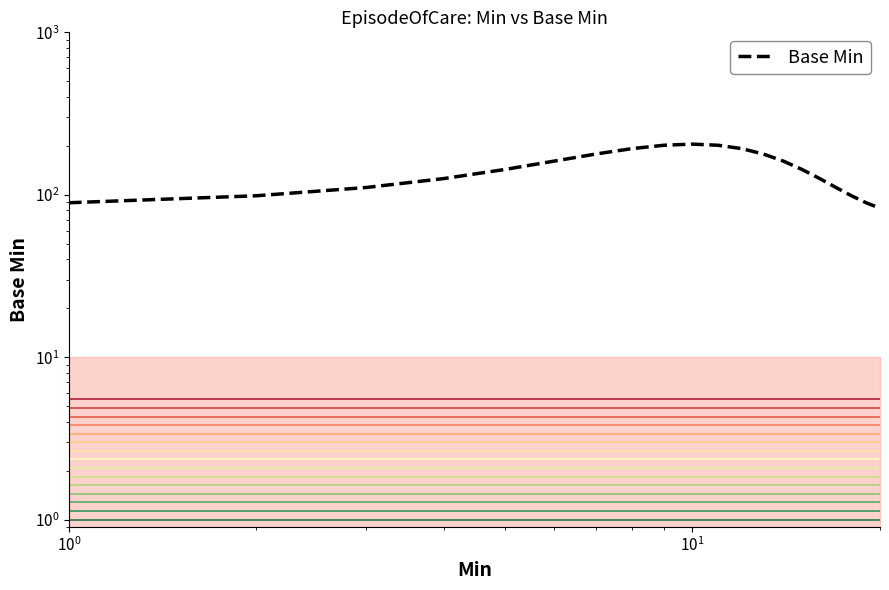

True or false: the data shows 340.2 at 10.

False